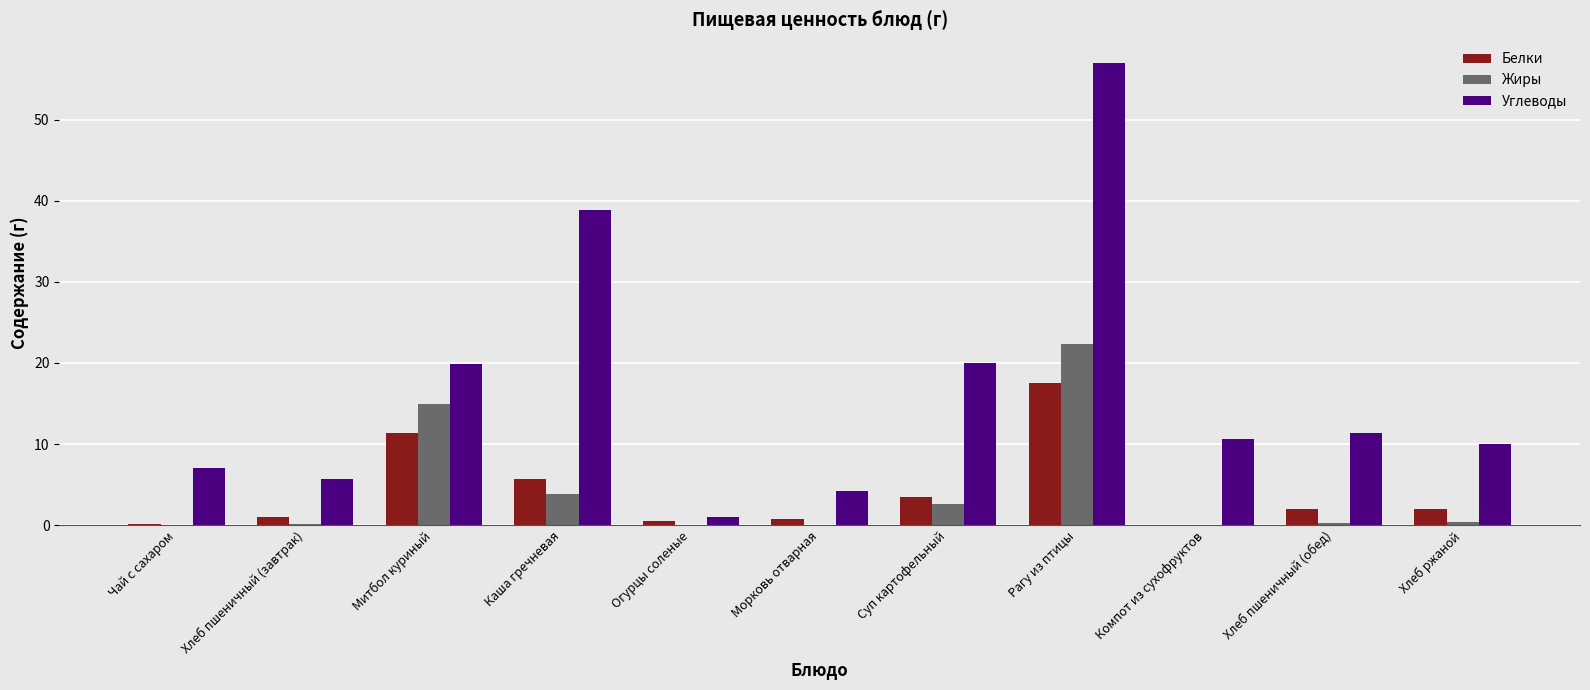

What is the sum of all Жиры values?

44.7